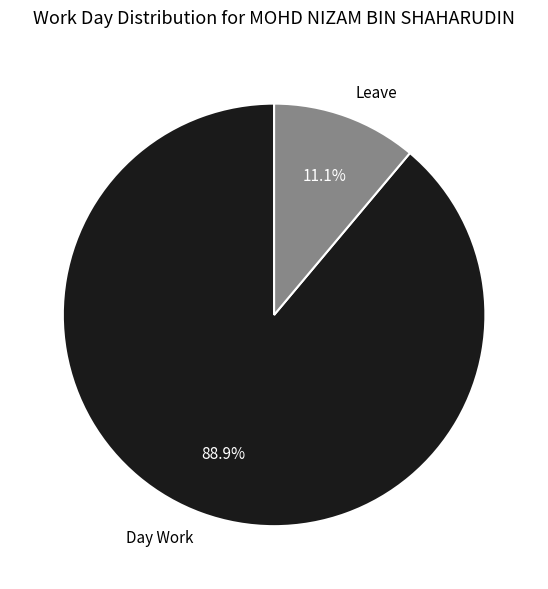

Rank the categories by value from highest to lowest.

Day Work, Leave